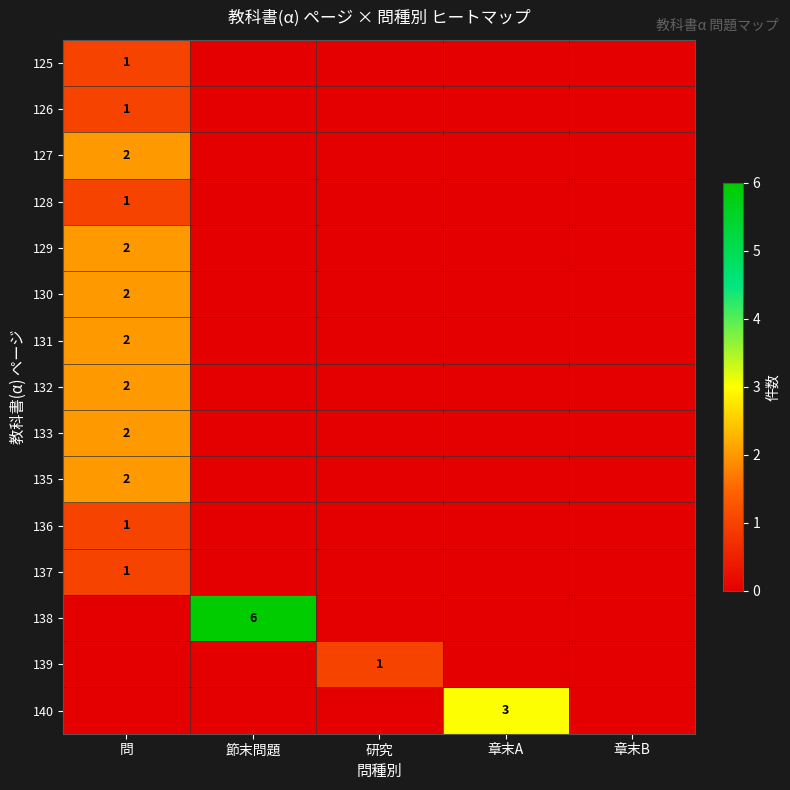

The 131 series shows 2 at 問. True or false?

True